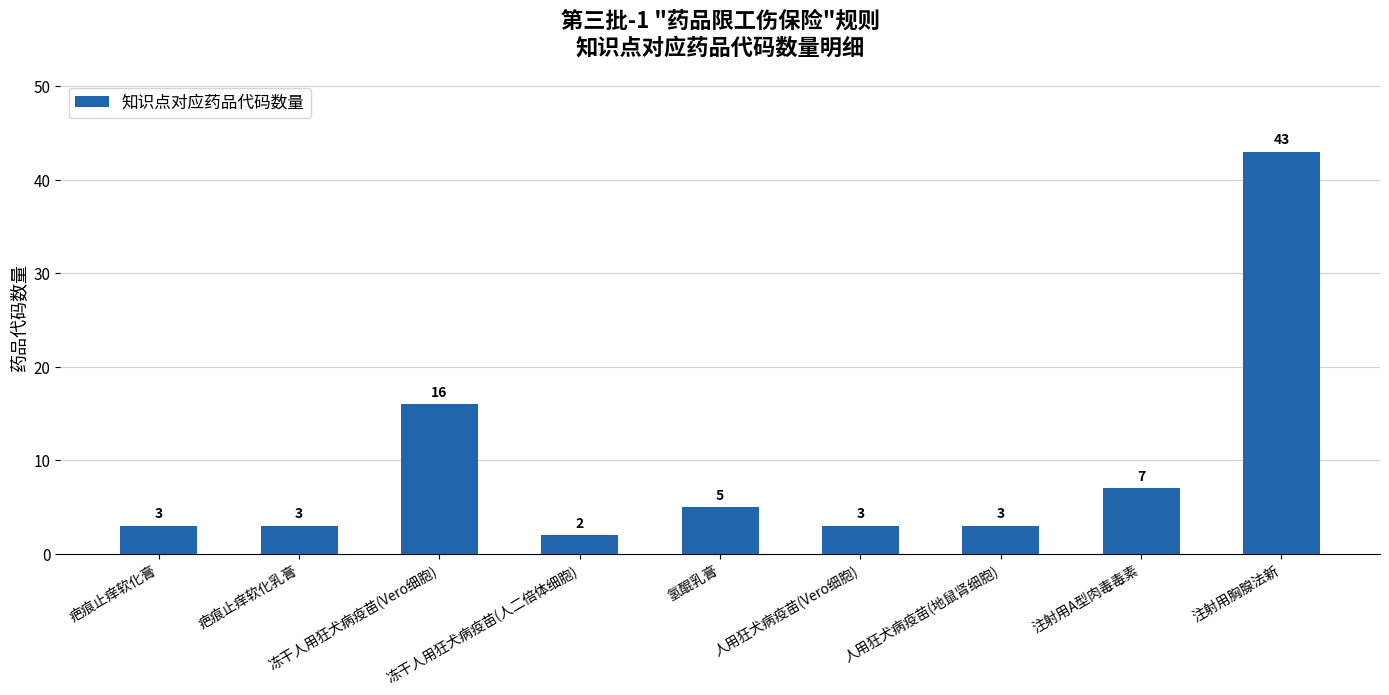

What is the maximum value shown in the chart?

43